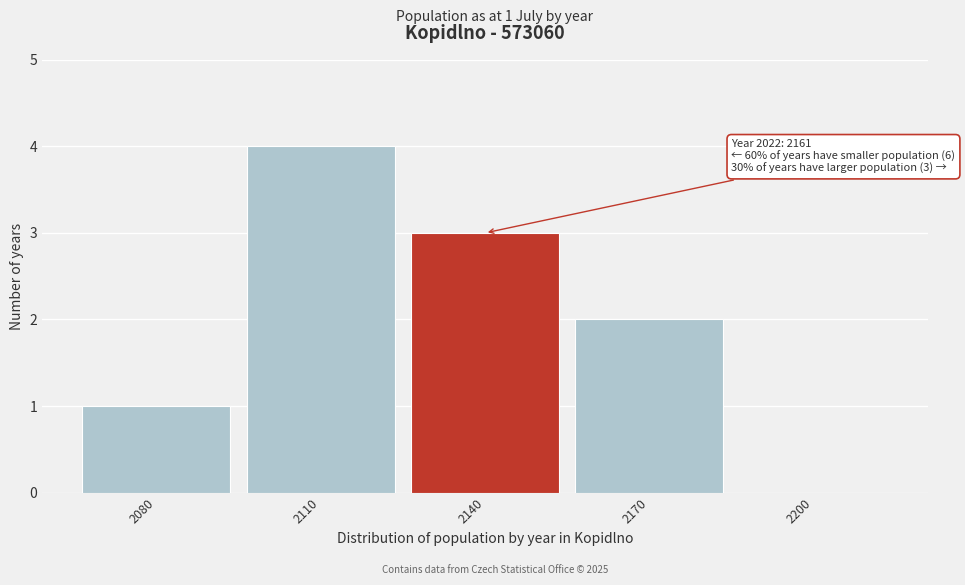

Reading left to right, list all the values displayed in this chart.

2080=1	2110=4	2140=3	2170=2	2200=0